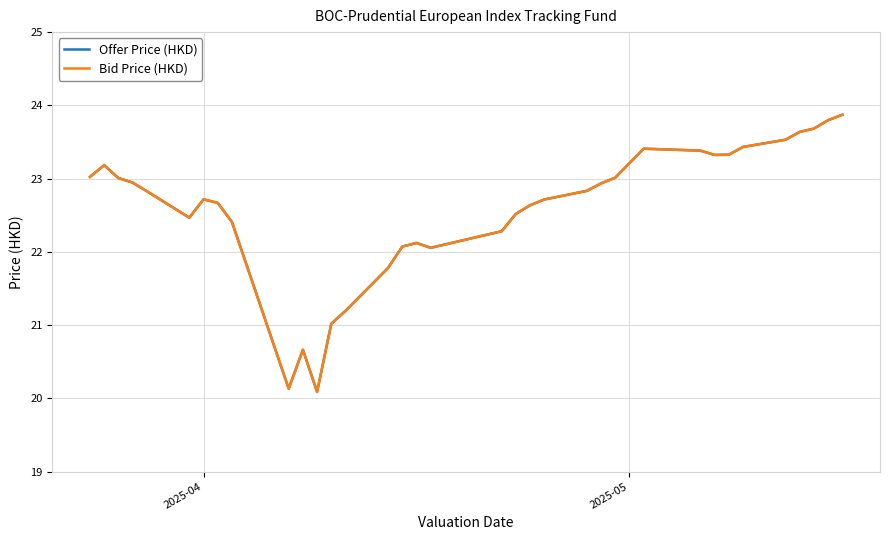

Is this an area chart (filled region under the line)?

No